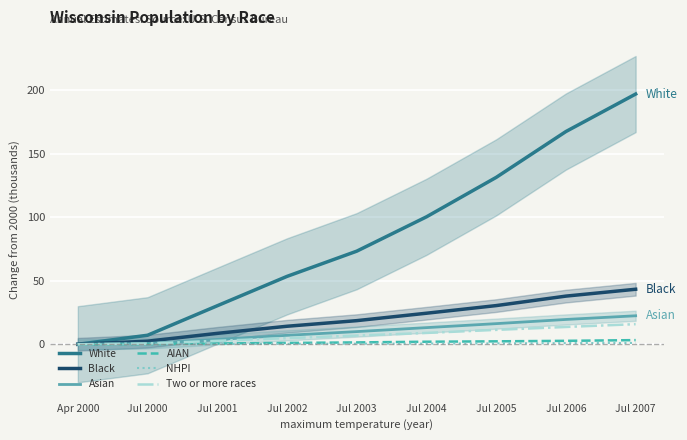

At which label does Asian reach its minimum?

Apr 2000